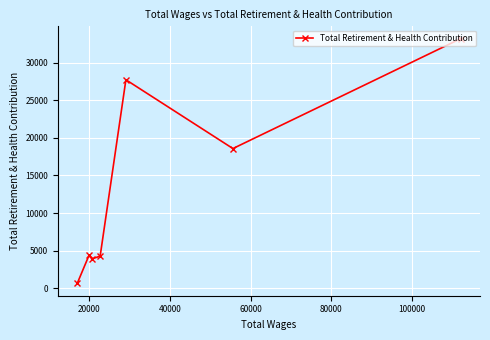

What is the value of the 3rd point from the left?

3919